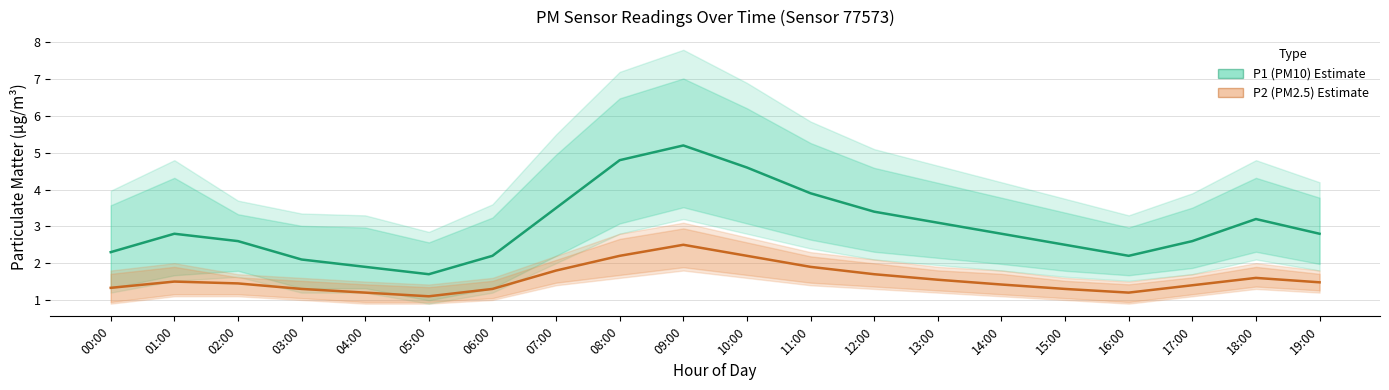

Rank the categories by P2 (PM2.5) value from lowest to highest.

05:00, 04:00, 16:00, 03:00, 06:00, 15:00, 00:00, 17:00, 14:00, 02:00, 19:00, 01:00, 13:00, 18:00, 12:00, 07:00, 11:00, 08:00, 10:00, 09:00